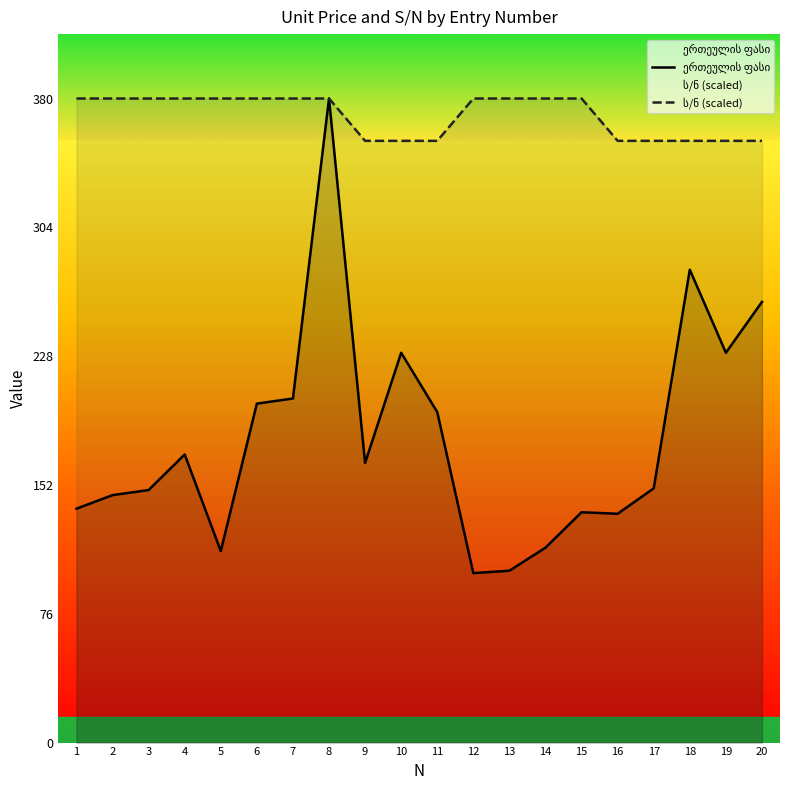

True or false: ს/ნ (scaled) and ერთეულის ფასი intersect in this chart.

False